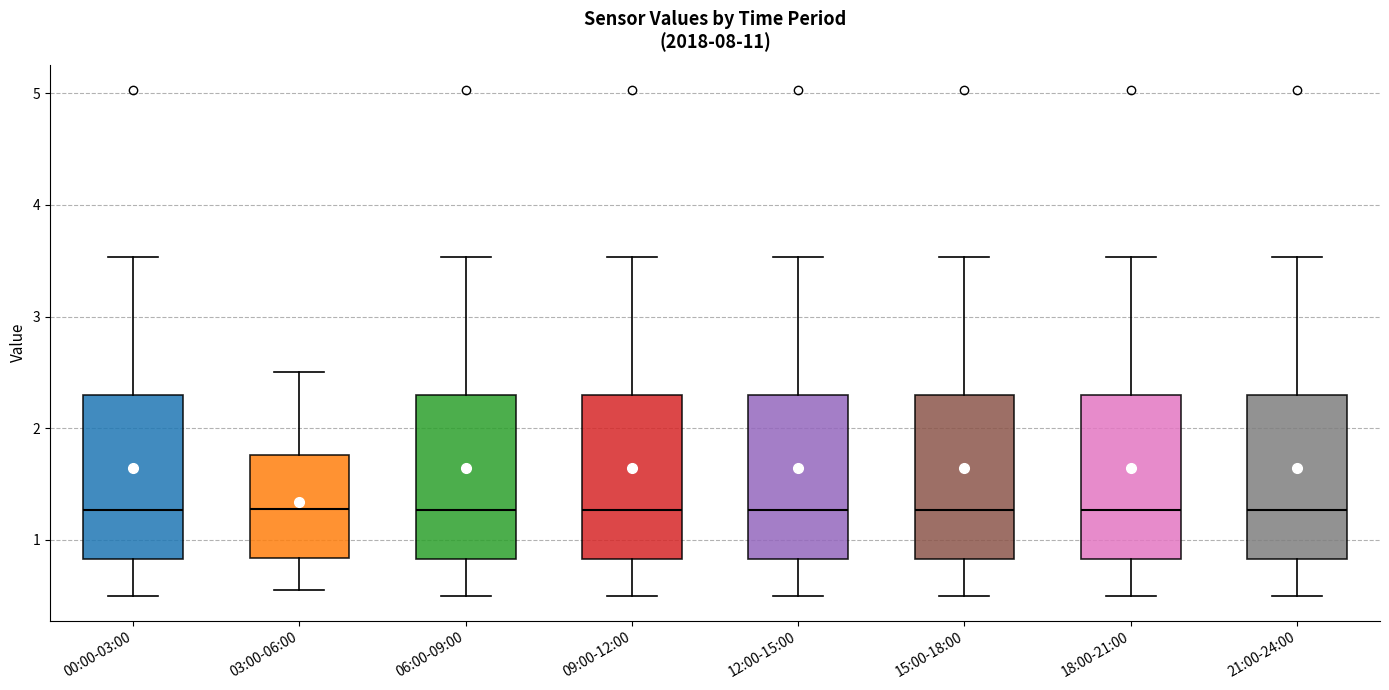

Reading left to right, read every box against the y-axis: the position of its median line, the range the box covers, and the ends of its whiskers. The values are not printed on the chart, so give them approximately, as read against the axis.

00:00-03:00: median 1.3, box 0.8 to 2.3, whiskers 0.5 to 3.5
03:00-06:00: median 1.3, box 0.8 to 1.8, whiskers 0.6 to 2.5
06:00-09:00: median 1.3, box 0.8 to 2.3, whiskers 0.5 to 3.5
09:00-12:00: median 1.3, box 0.8 to 2.3, whiskers 0.5 to 3.5
12:00-15:00: median 1.3, box 0.8 to 2.3, whiskers 0.5 to 3.5
15:00-18:00: median 1.3, box 0.8 to 2.3, whiskers 0.5 to 3.5
18:00-21:00: median 1.3, box 0.8 to 2.3, whiskers 0.5 to 3.5
21:00-24:00: median 1.3, box 0.8 to 2.3, whiskers 0.5 to 3.5